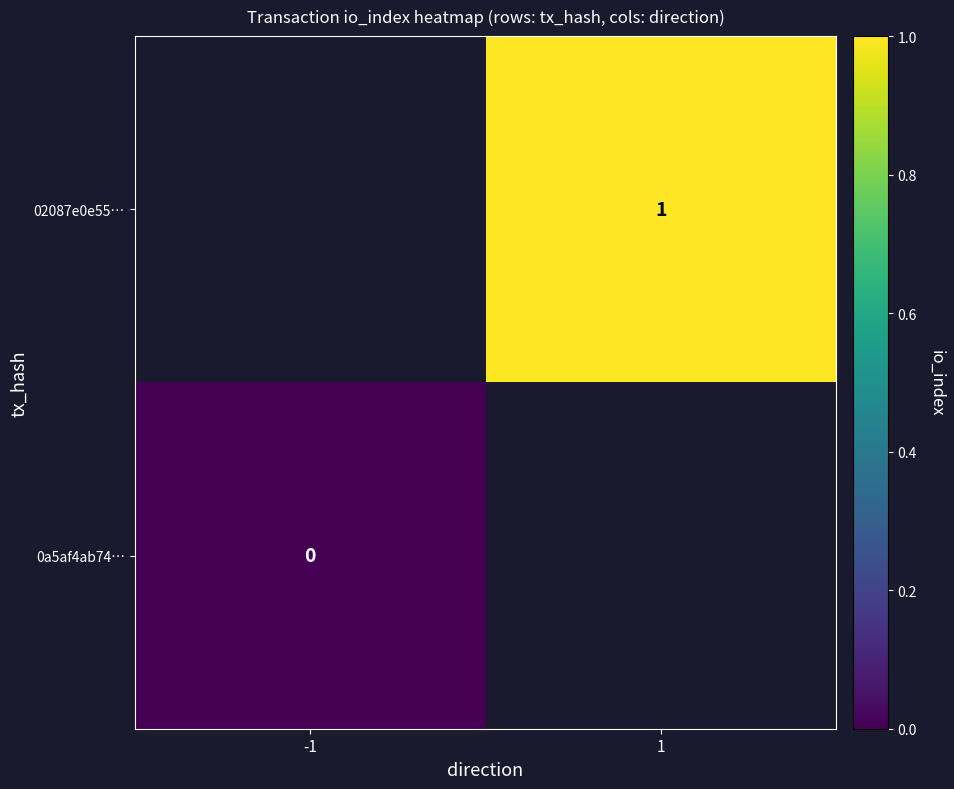

Which label corresponds to the smallest value in the chart?

-1